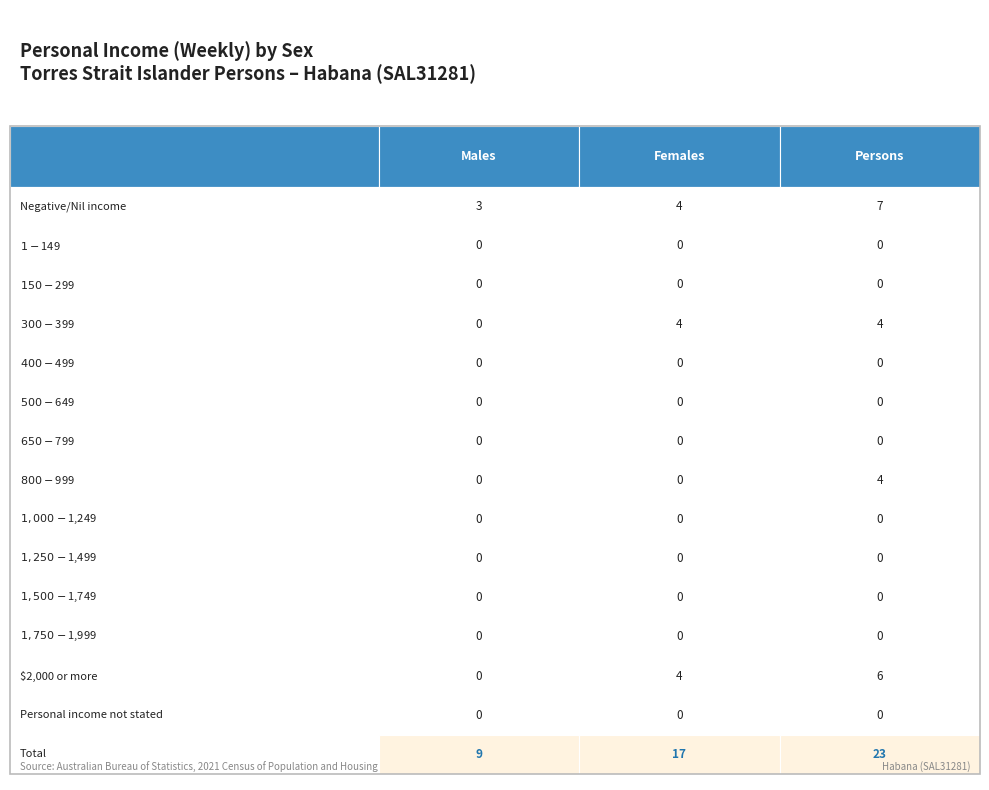

At 1, list the series in order from largest to smallest.

Total, Negative/Nil income, $300-$399, $2,000 or more, $1-$149, $150-$299, $400-$499, $500-$649, $650-$799, $800-$999, $1,000-$1,249, $1,250-$1,499, $1,500-$1,749, $1,750-$1,999, Personal income not stated